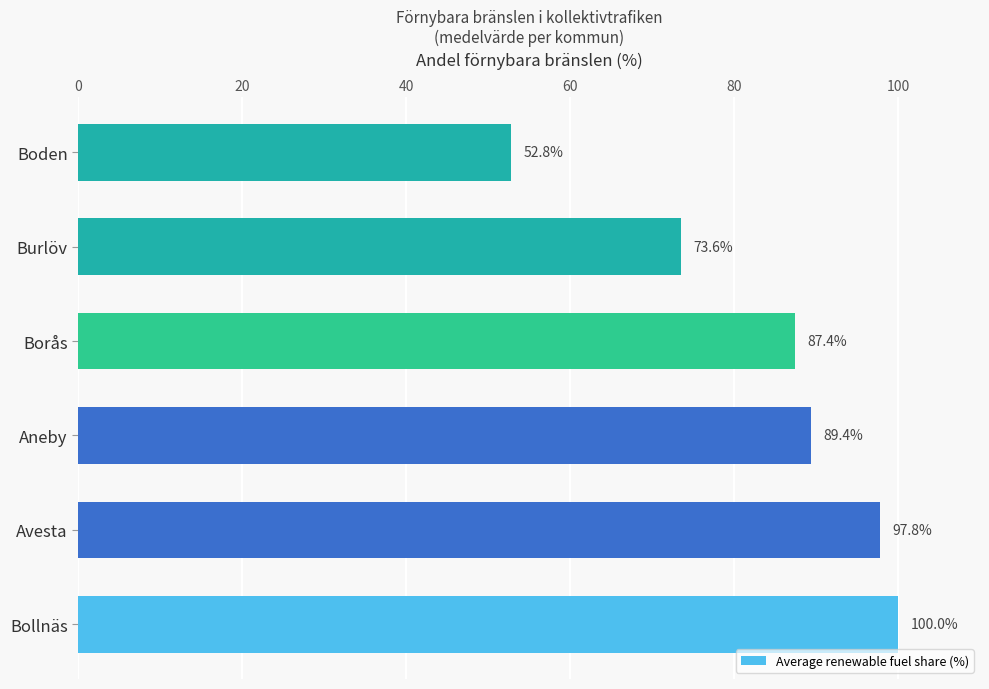

What is the difference between the maximum and minimum values?

47.2